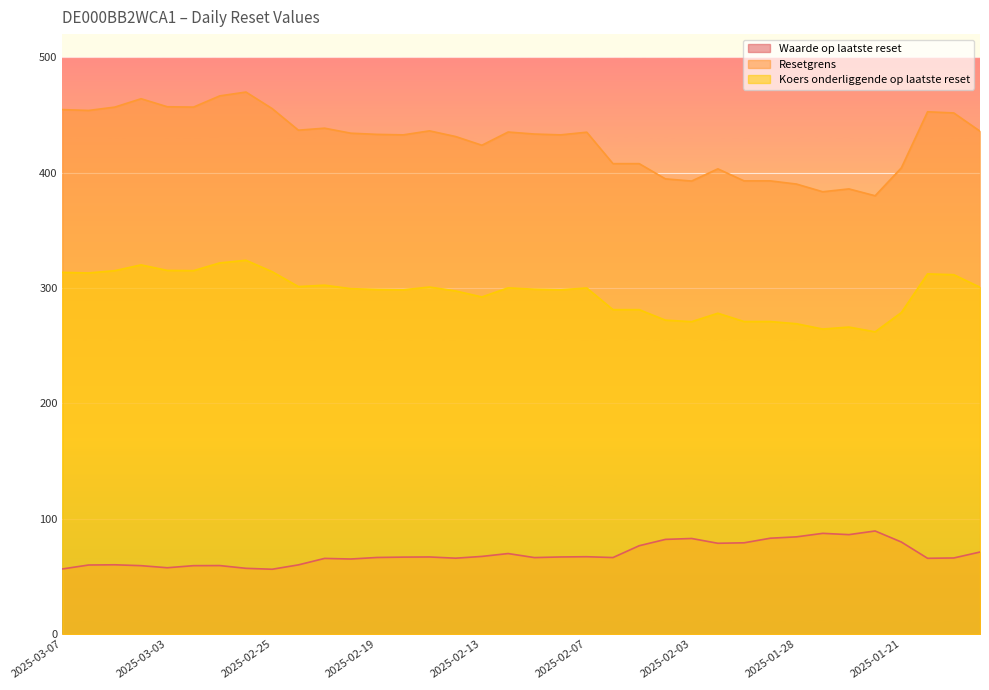

How many interior local valleys does the Koers onderliggende op laatste reset series have?

9